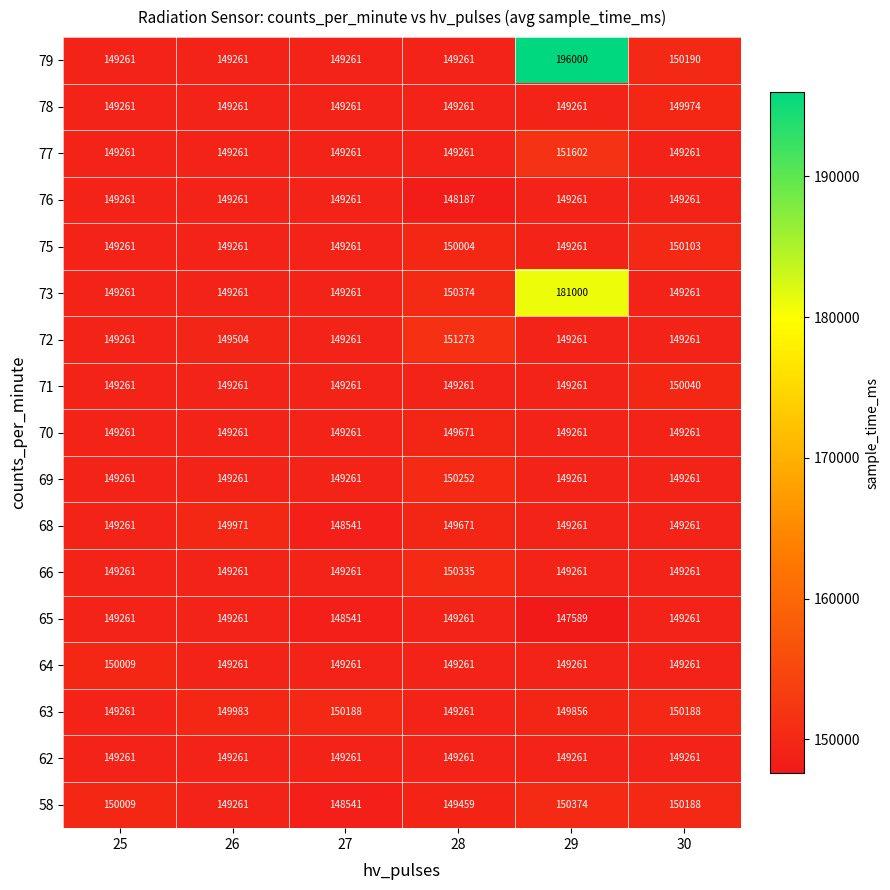

At how many categories does at least one series exceed 172014?

1